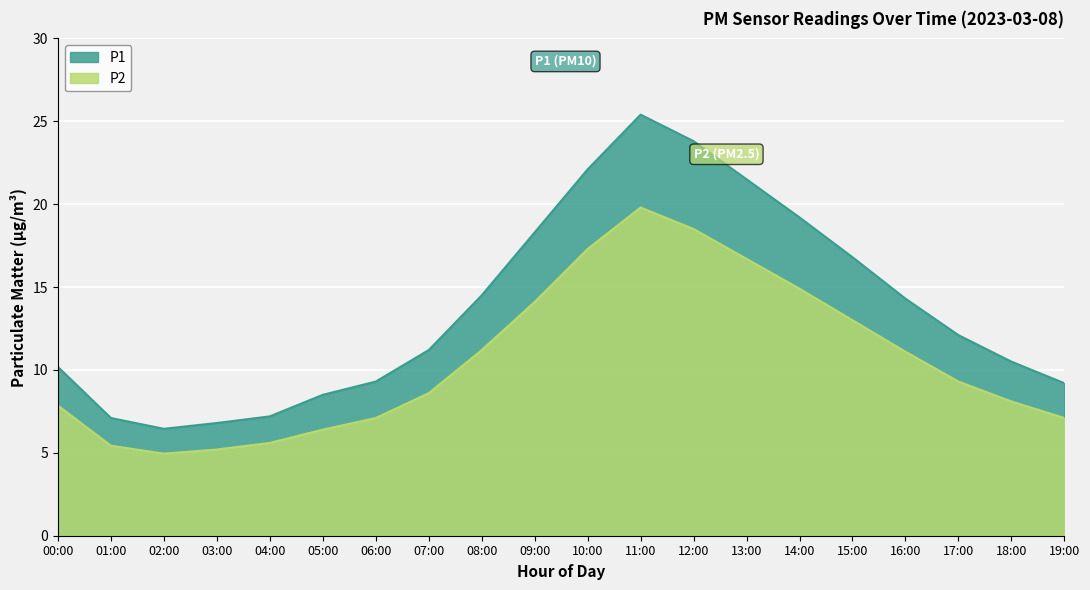

True or false: P2 and P1 intersect in this chart.

False